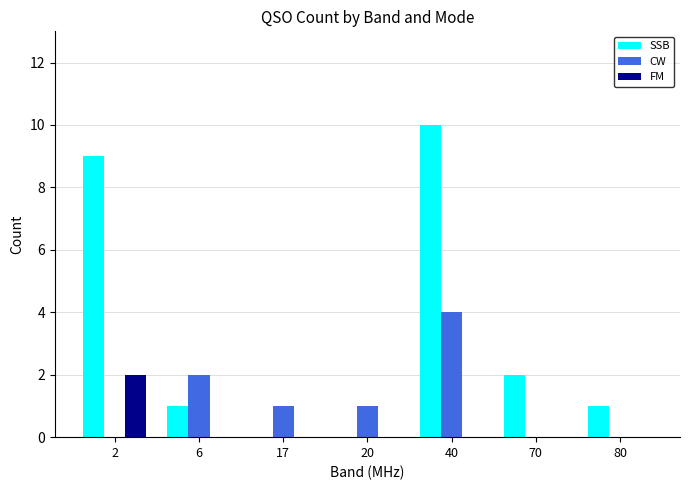

At which category does the chart reach its peak across all series?

40